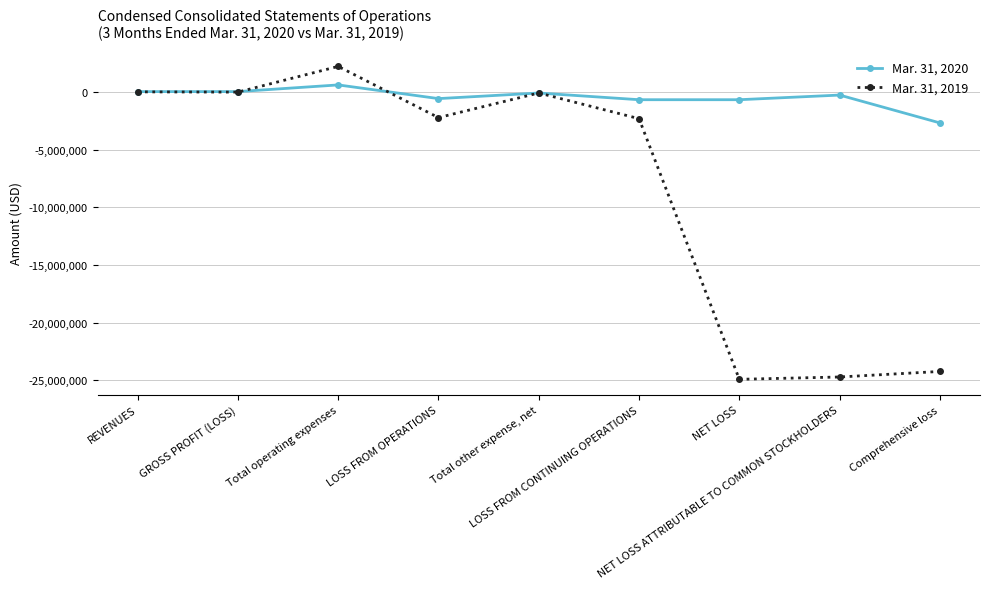

Is the value of Mar. 31, 2020 at LOSS FROM OPERATIONS greater than the value of Mar. 31, 2019 at Total other expense, net?

No